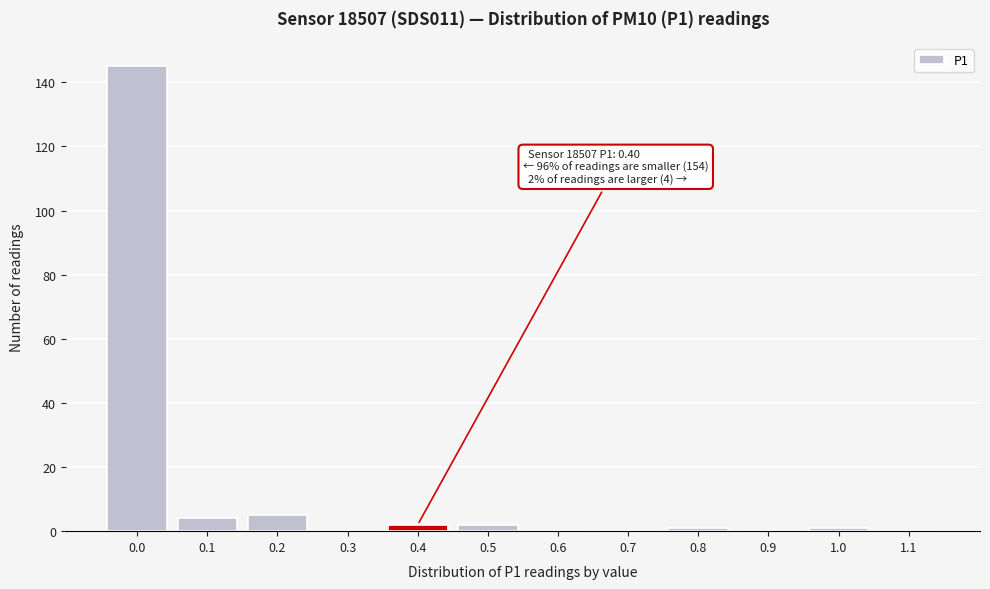

Reading left to right, extract all data points from this chart.

0.0=145	0.1=4	0.2=5	0.3=0	0.4=2	0.5=2	0.6=0	0.7=0	0.8=1	0.9=0	1.0=1	1.1=0